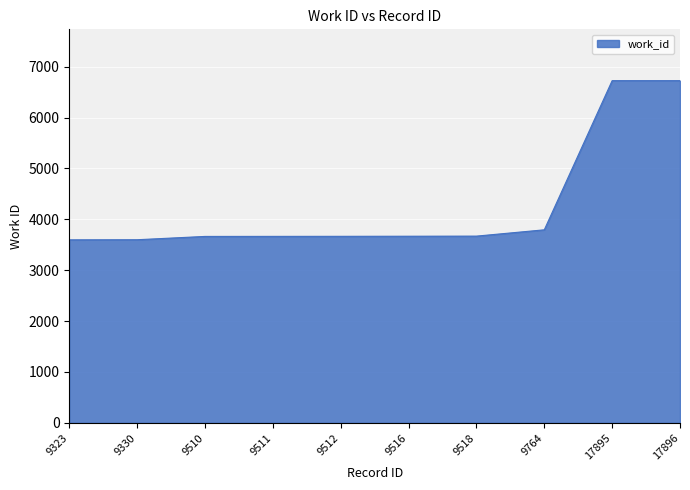

What is the average value?

4278